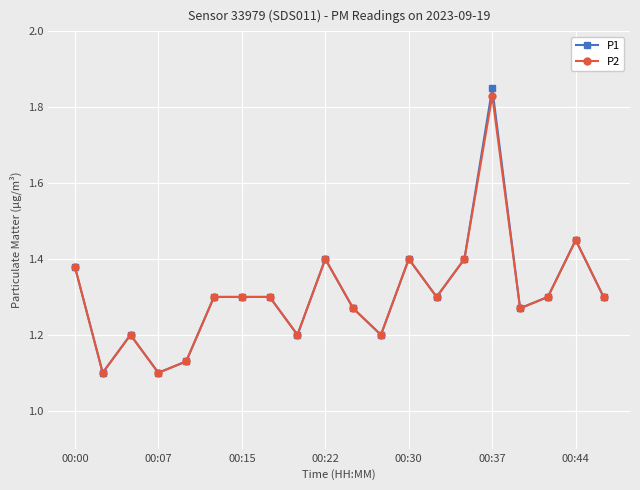

True or false: P2 has more than 2 interior local peaks.

True